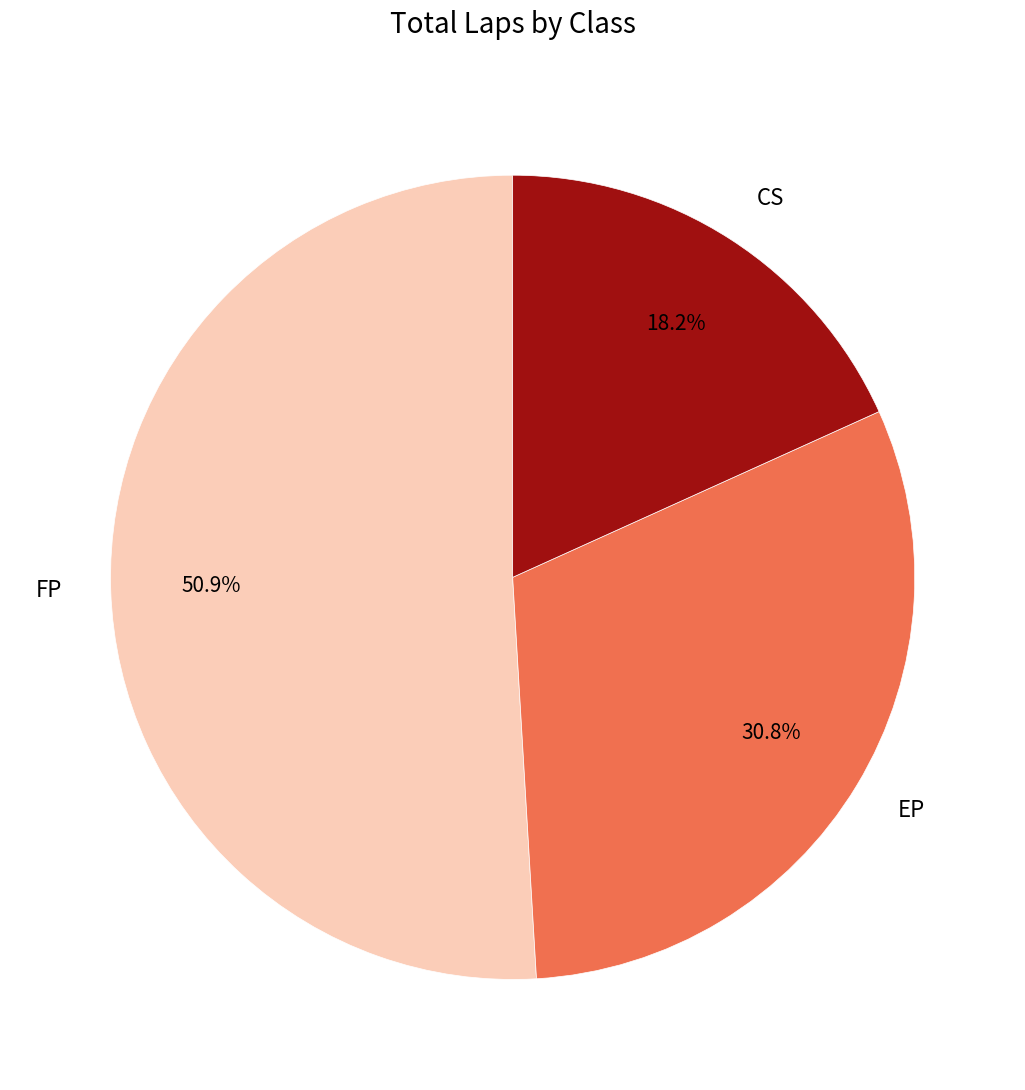

Does FP account for over 50% of the chart?

Yes